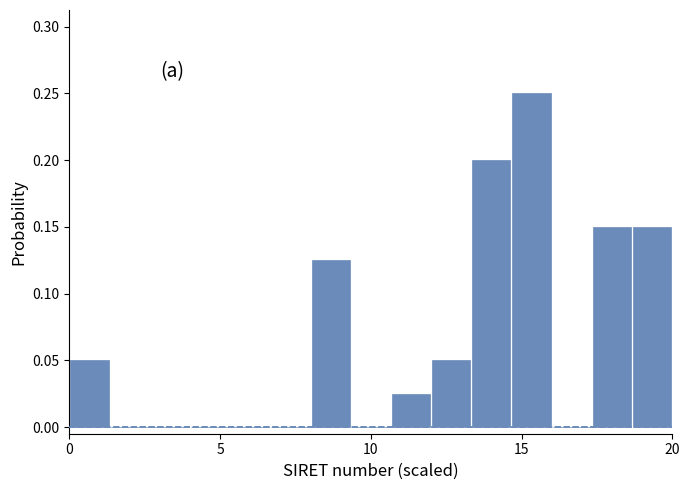

Around what value on the x-axis is the tallest bar? Give the approximate position of its centre, as read against the axis.

15.5